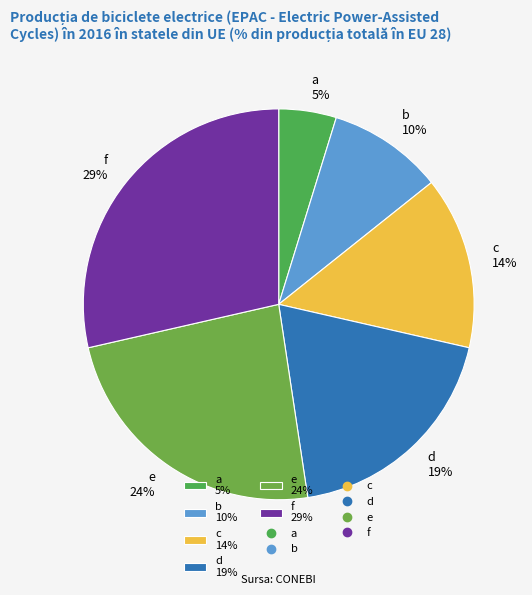

What is the ratio of the value at f to the value at d?

1.5